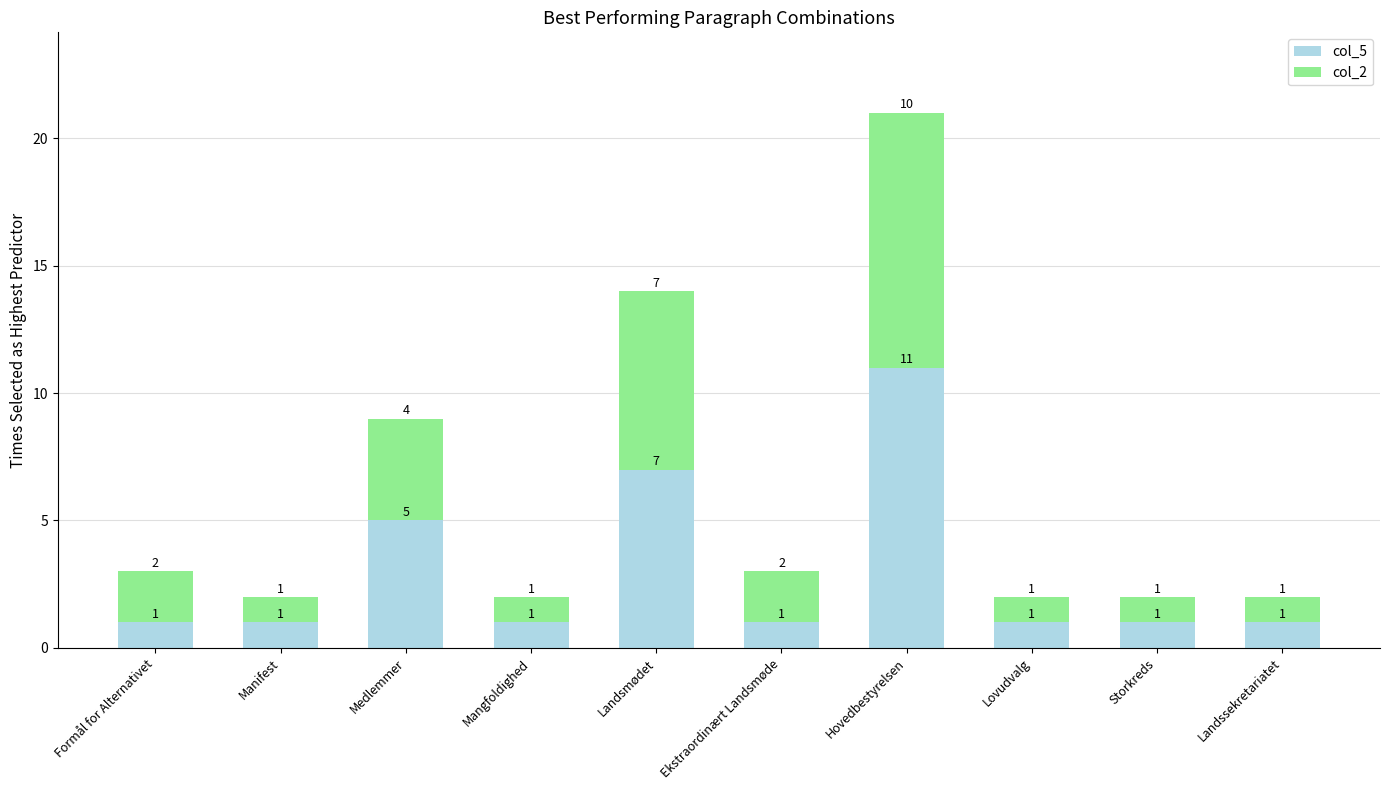

What is the average value of the col_5 series?

3